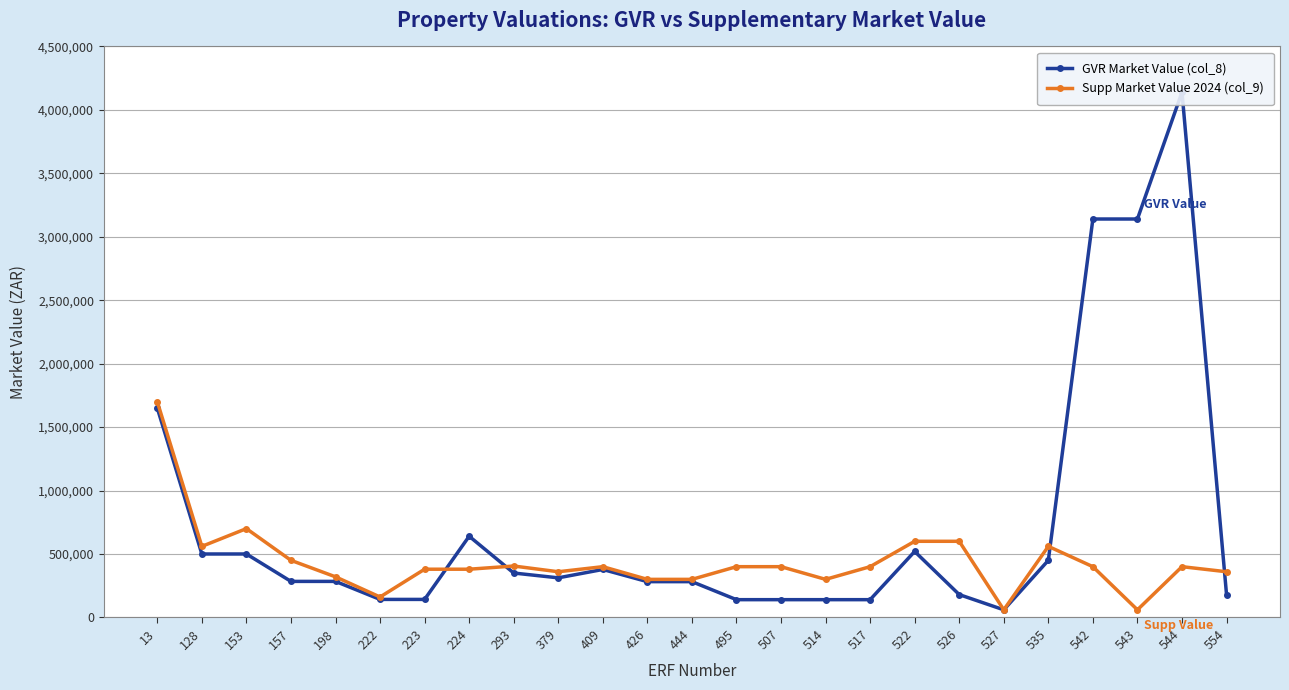

Is this an area chart (filled region under the line)?

No